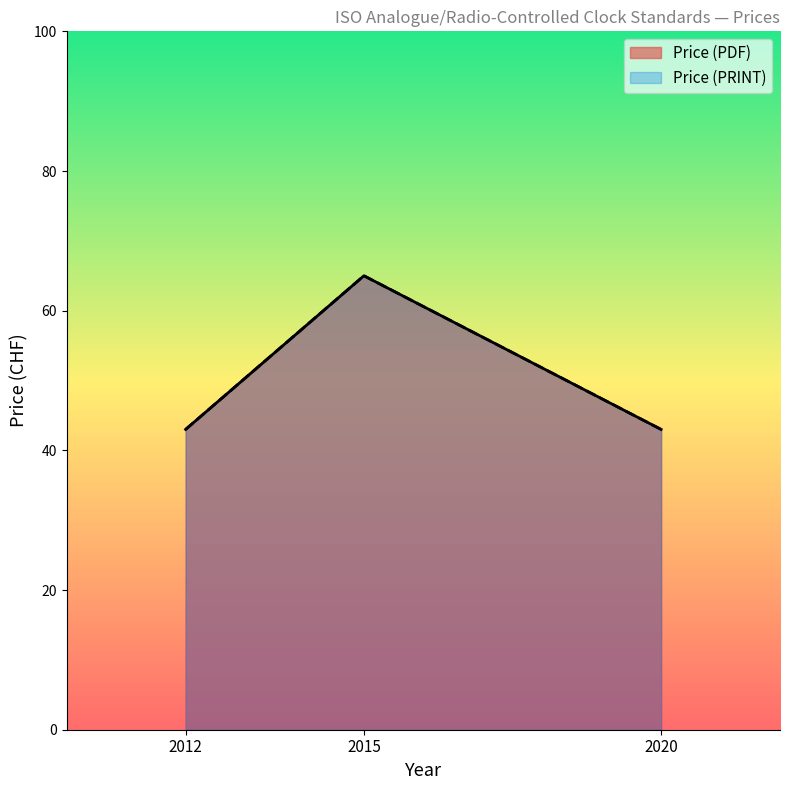

What is the value of the Price (PRINT) point at the 2nd from the left?

65